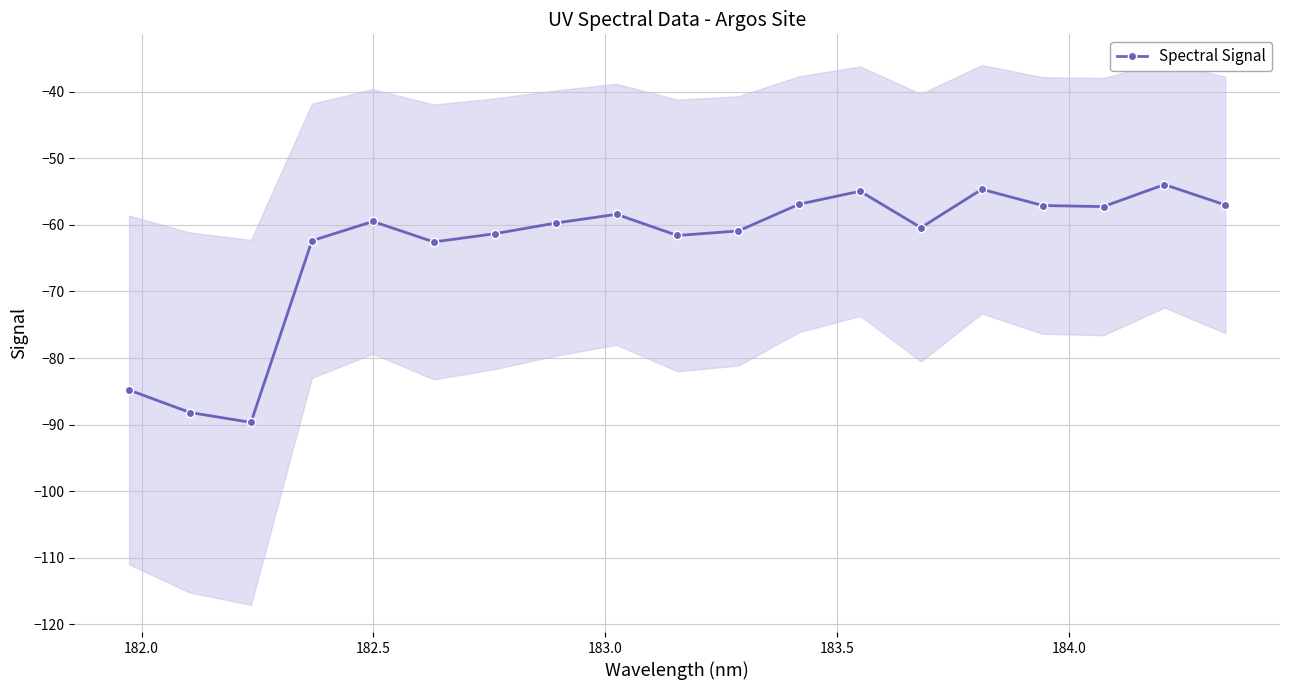

True or false: Spectral Signal has more than 0 interior local peaks.

True